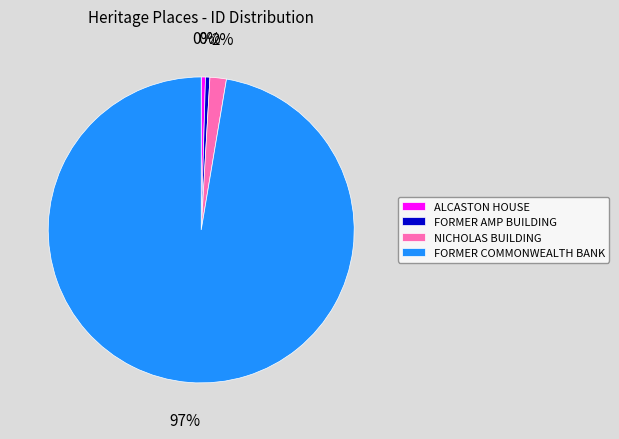

Between NICHOLAS BUILDING and FORMER AMP BUILDING, which is larger?

NICHOLAS BUILDING